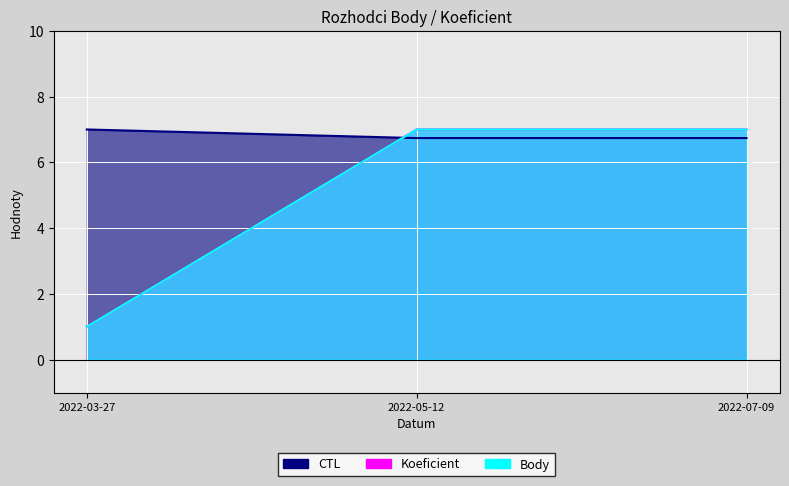

The Koeficient series shows 0.7 at 2022-03-27. True or false?

False